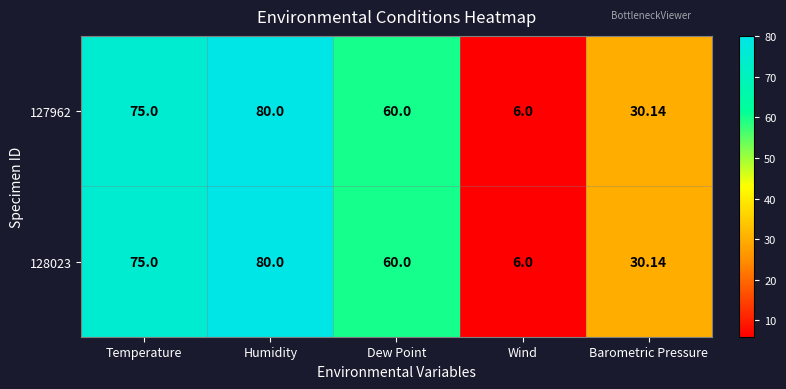

At which category is the sum across all series the highest?

Humidity